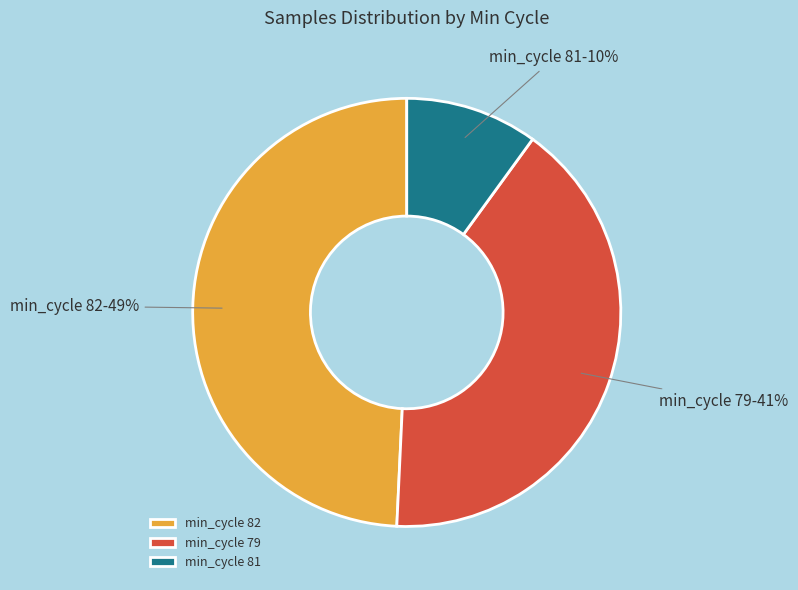

Which category has the biggest portion of the pie?

min_cycle 82